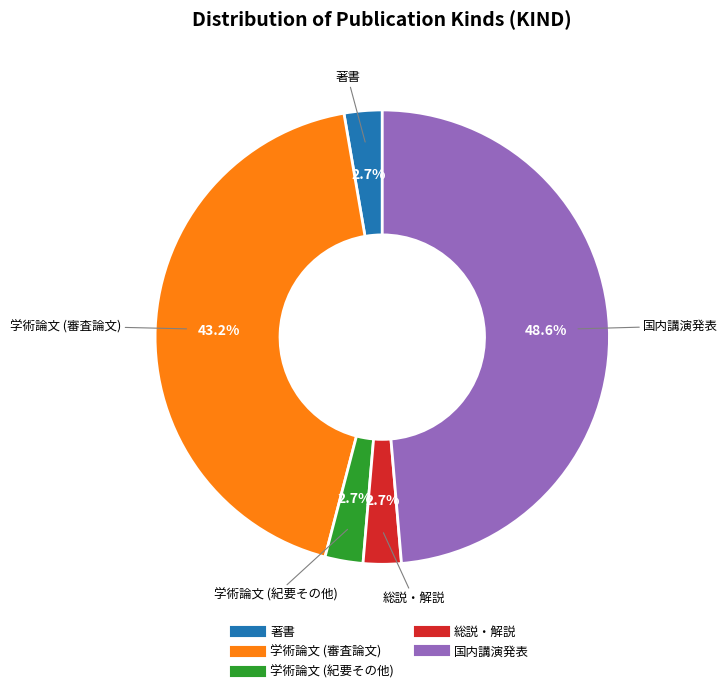

Which slice is the largest?

国内講演発表